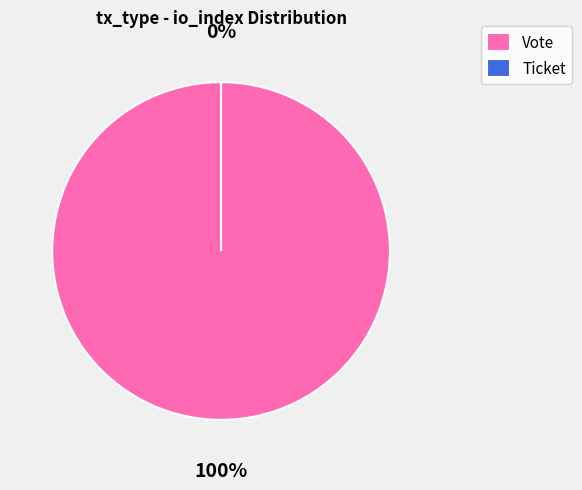

Which slice represents more than half of the pie?

Vote